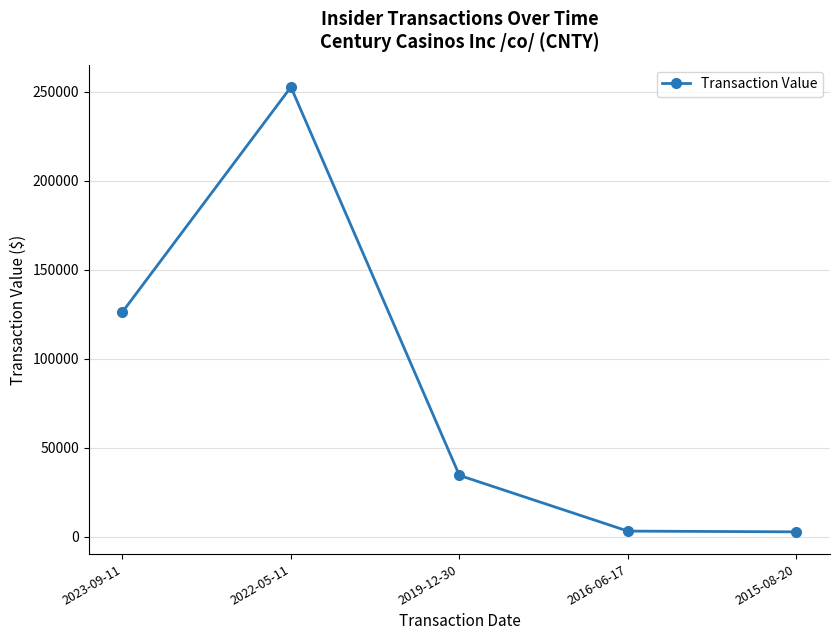

What is the difference between the second highest and second lowest values?

123041